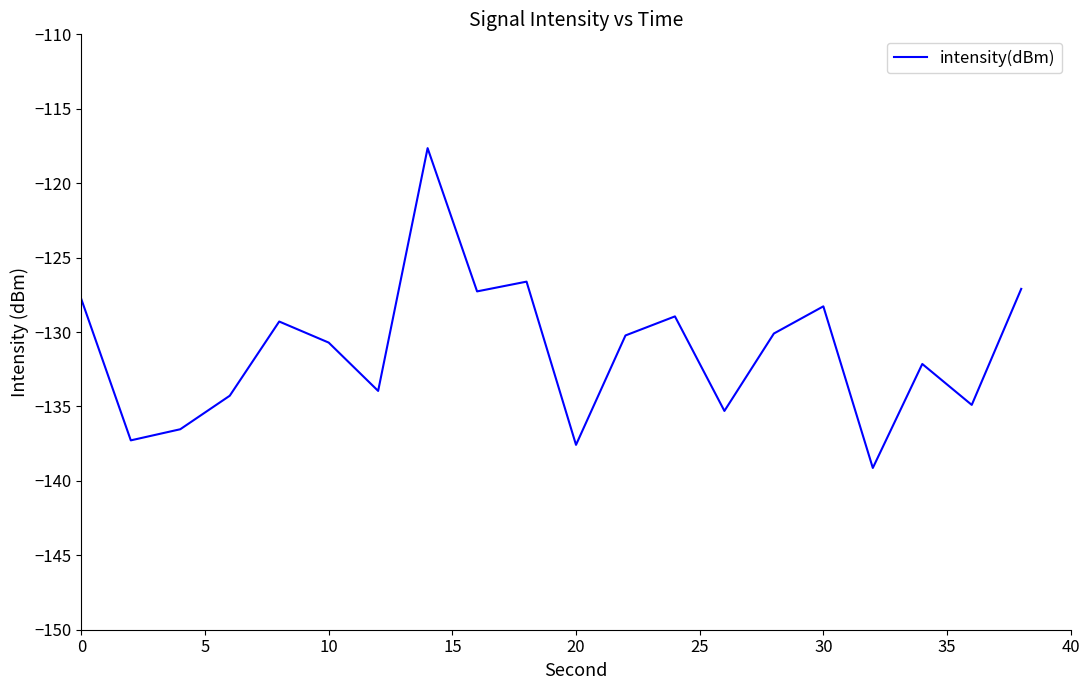

What is the greatest value displayed?

-117.6